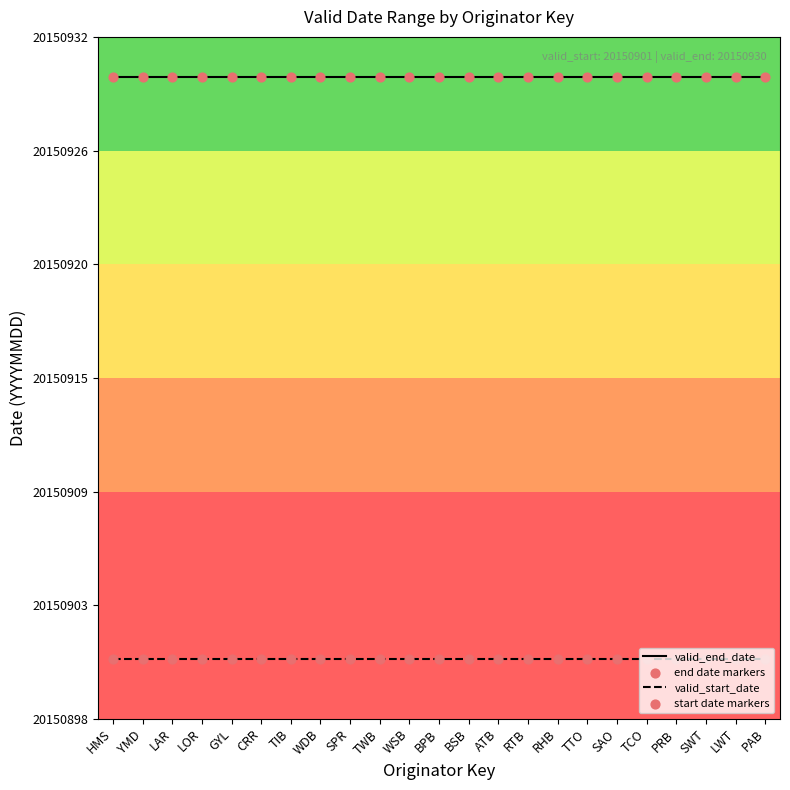

What is the total value across all series at PRB?

80603662